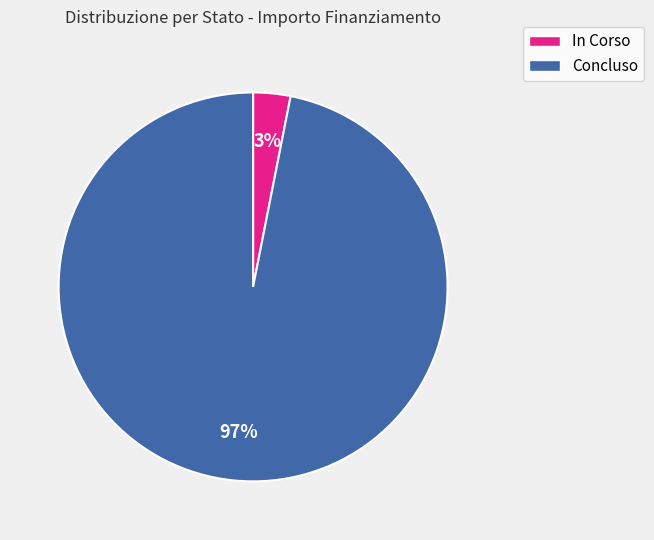

The In Corso slice represents 18% of the pie. True or false?

False